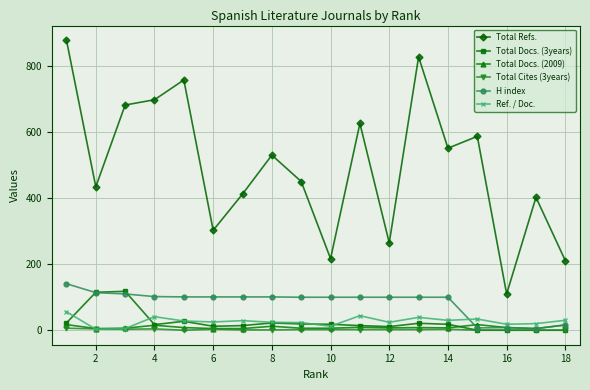

Which series has the largest total across all categories?

Total Refs.